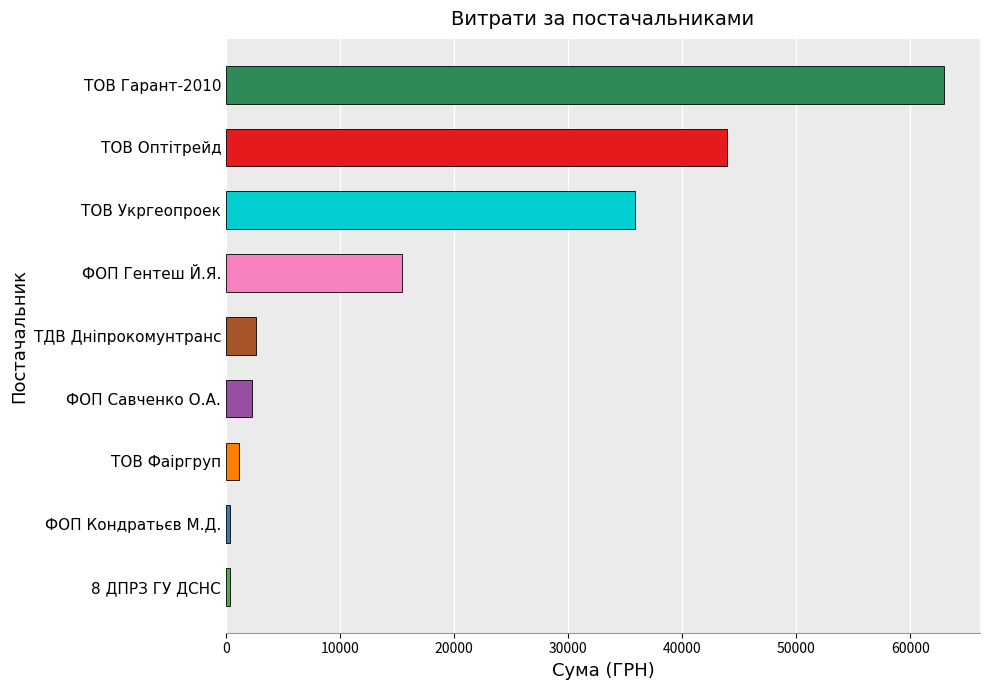

What is the average value?

18331.8